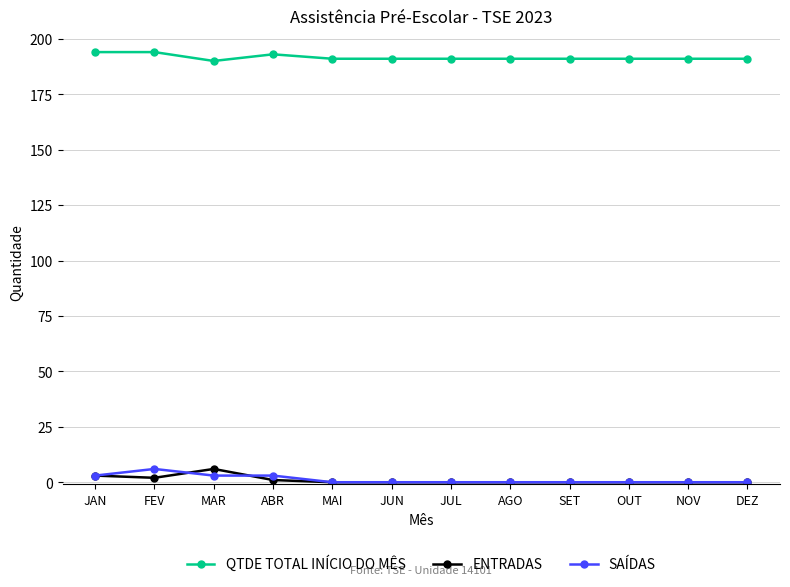

What is the maximum value shown in the chart?

194